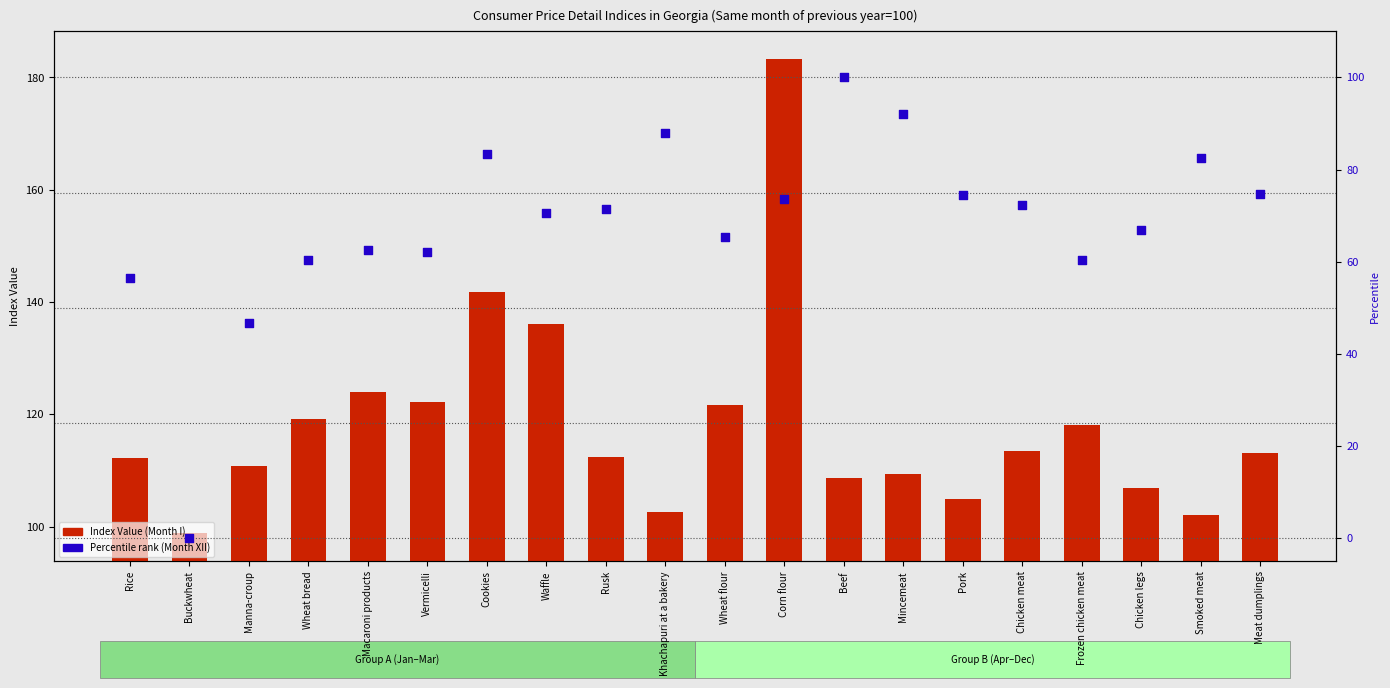

What are all the series names shown in the legend?

Index Value (Month I), Percentile rank (Month XII)